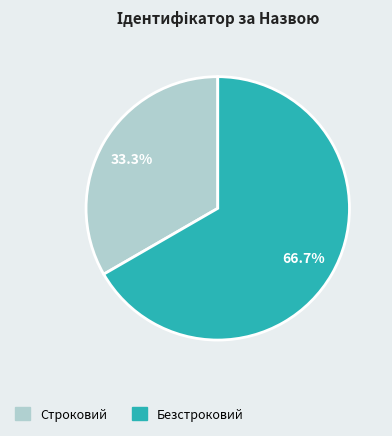

What percentage is the Безстроковий slice, to the nearest percent?

67%